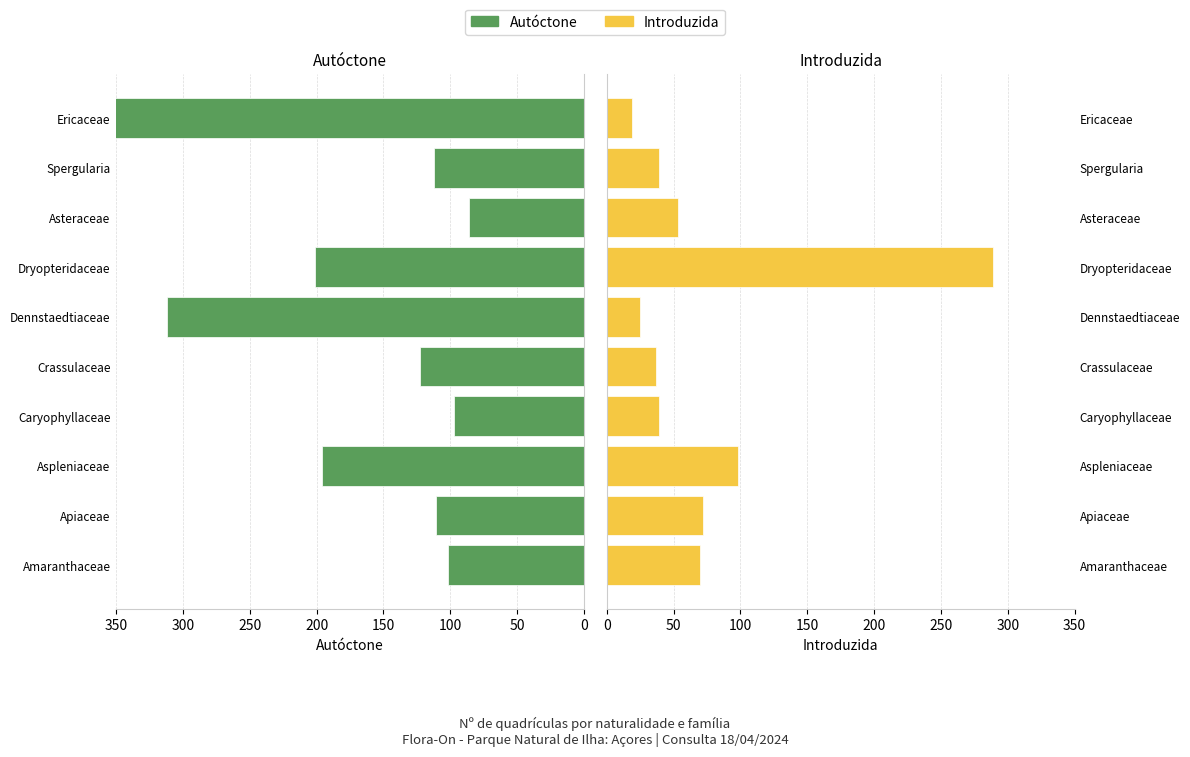

What is the sum of all Autóctone values?

1931